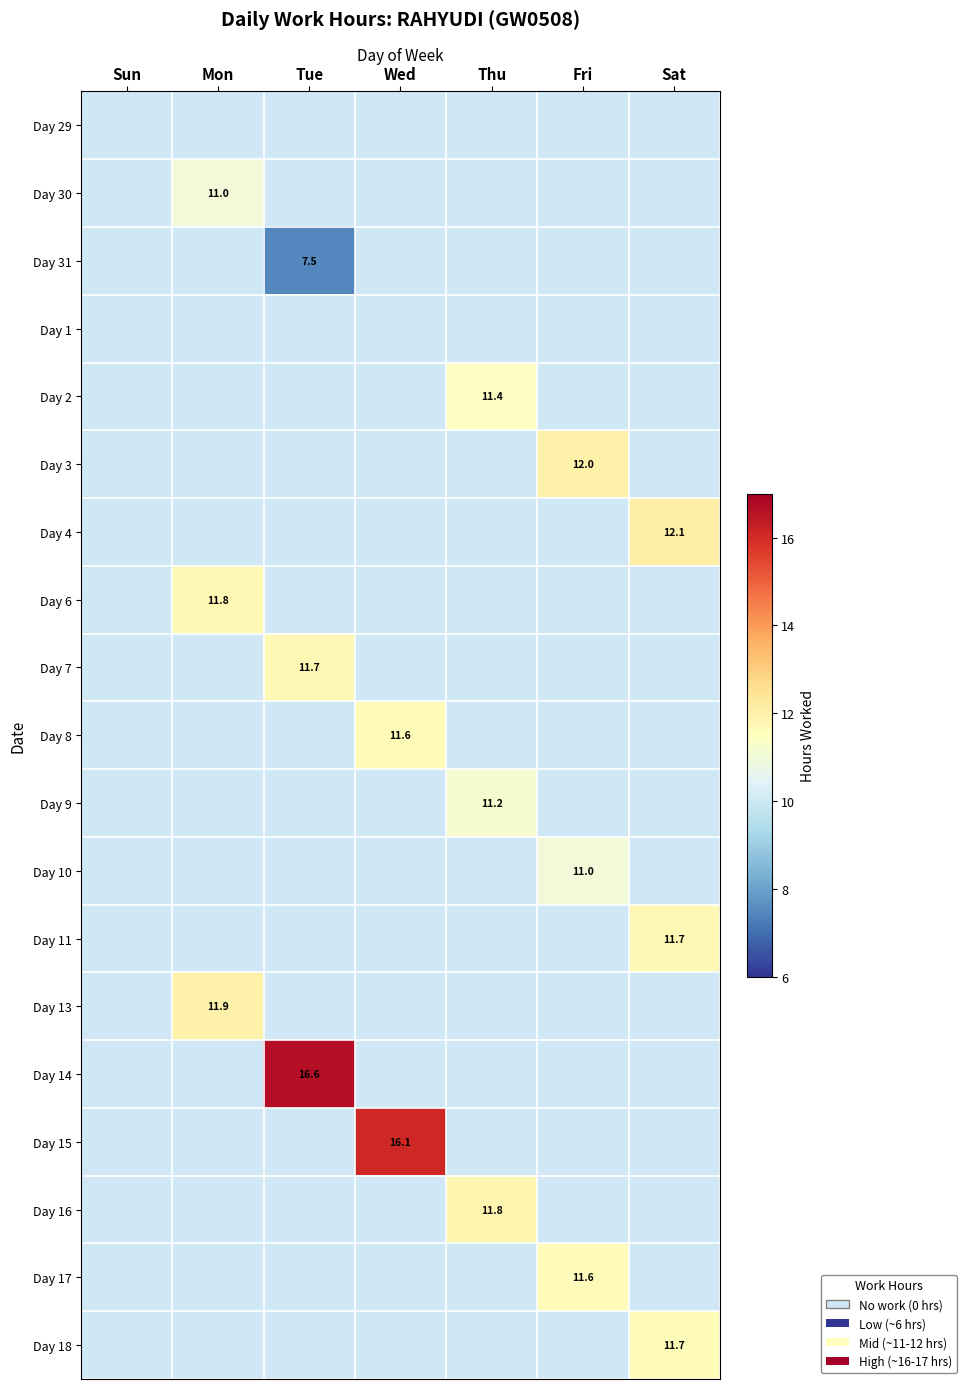

At which category does the chart reach its minimum across all series?

Tue